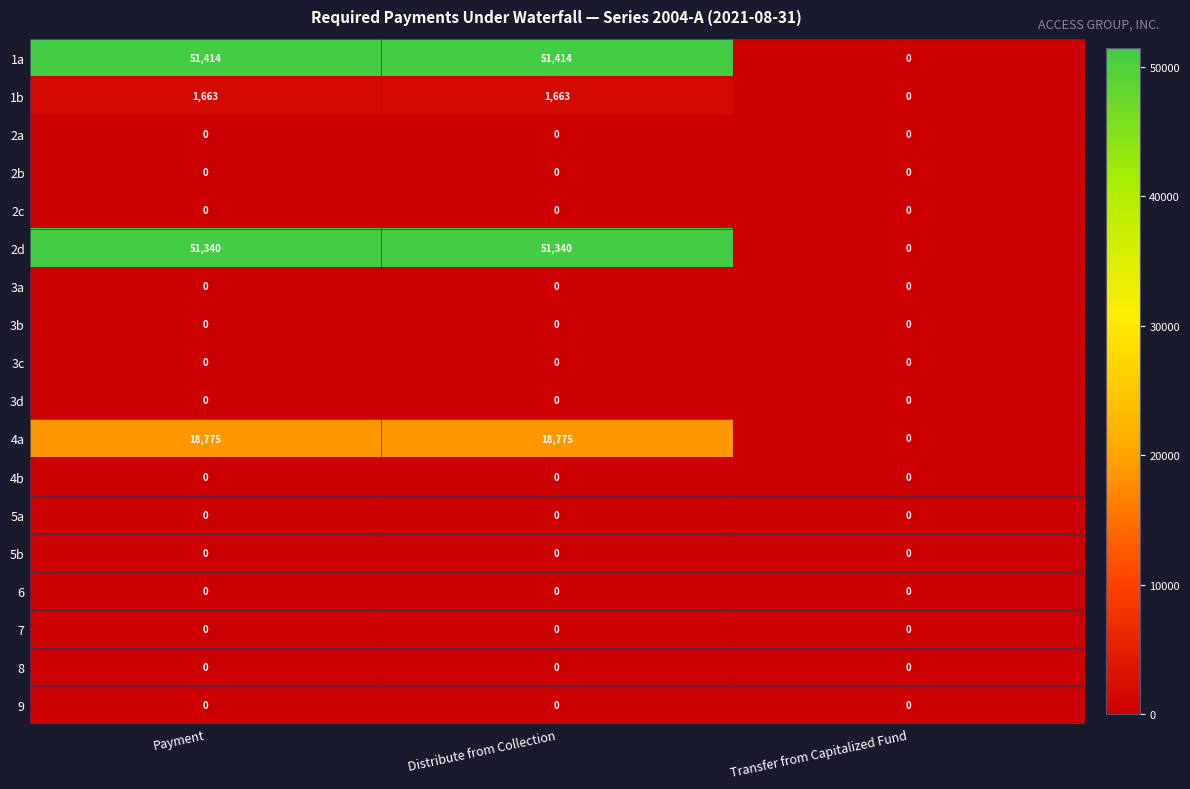

What is the total value across all series at Payment?

123192